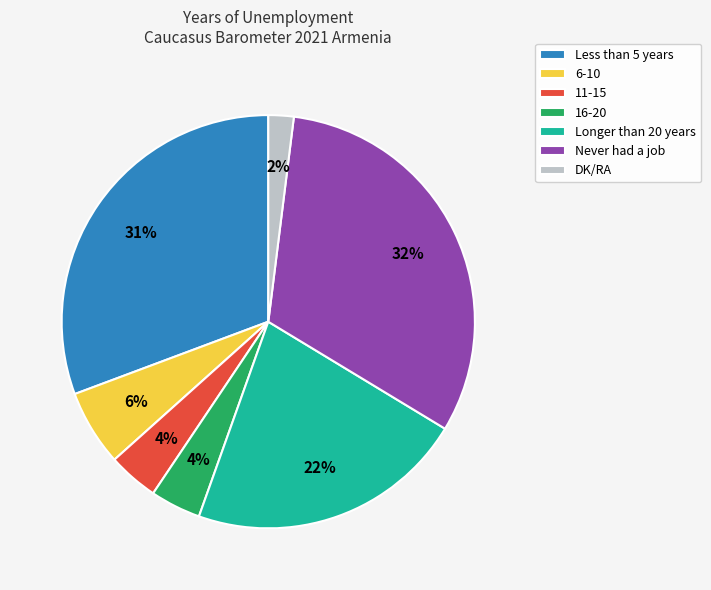

Approximately how many times larger is the value at Longer than 20 years compared to 6-10?

3.7